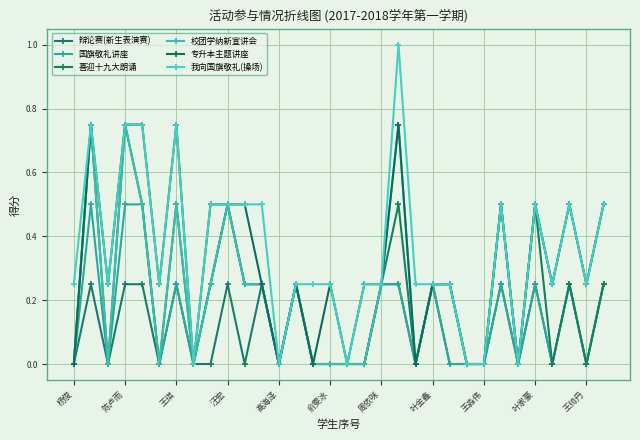

Reading right to left, transcribe all the data shown in this chart.

辩论赛(新生表演赛): 0.2	0.0	0.2	0.0	0.2	0.0	0.2	0.0	0.0	0.0	0.2	0.0	0.2	0.2	0.0	0.0	0.0	0.0	0.2	0.0	0.2	0.0	0.2	0.0	0.0	0.2	0.0	0.2	0.2	0.0	0.2	0.0
国旗敬礼讲座: 0.2	0.0	0.2	0.0	0.2	0.0	0.2	0.0	0.0	0.0	0.2	0.0	0.2	0.2	0.0	0.0	0.0	0.0	0.2	0.0	0.2	0.2	0.5	0.2	0.0	0.2	0.0	0.5	0.5	0.0	0.5	0.0
喜迎十九大朗诵: 0.2	0.0	0.2	0.0	0.5	0.0	0.5	0.0	0.0	0.2	0.2	0.0	0.5	0.2	0.0	0.0	0.0	0.0	0.2	0.0	0.2	0.2	0.5	0.2	0.0	0.5	0.0	0.5	0.8	0.0	0.8	0.0
校团学纳新宣讲会: 0.5	0.2	0.5	0.2	0.5	0.0	0.5	0.0	0.0	0.2	0.2	0.0	0.8	0.2	0.0	0.0	0.0	0.0	0.2	0.0	0.2	0.2	0.5	0.2	0.0	0.5	0.0	0.5	0.8	0.0	0.8	0.0
专升本主题讲座: 0.5	0.2	0.5	0.2	0.5	0.0	0.5	0.0	0.0	0.2	0.2	0.0	0.8	0.2	0.2	0.0	0.2	0.0	0.2	0.0	0.2	0.5	0.5	0.5	0.0	0.8	0.2	0.8	0.8	0.2	0.8	0.0
我向国旗敬礼(操场): 0.5	0.2	0.5	0.2	0.5	0.0	0.5	0.0	0.0	0.2	0.2	0.2	1.0	0.2	0.2	0.0	0.2	0.2	0.2	0.0	0.5	0.5	0.5	0.5	0.0	0.8	0.2	0.8	0.8	0.2	0.8	0.2